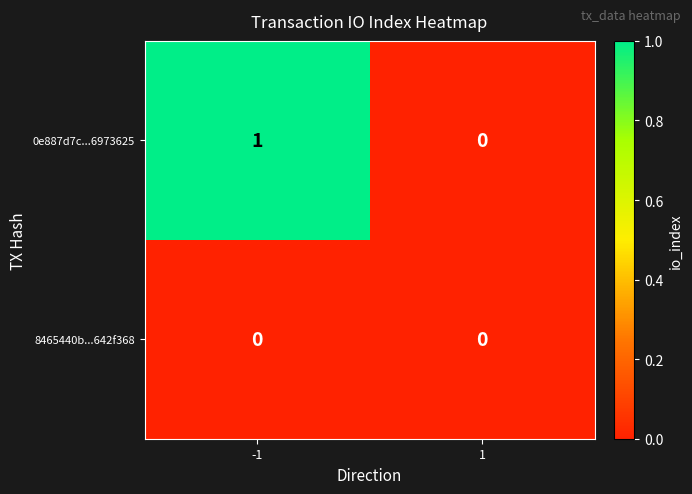

The value of 0e887d7c...6973625 at 1 is -1. True or false?

False